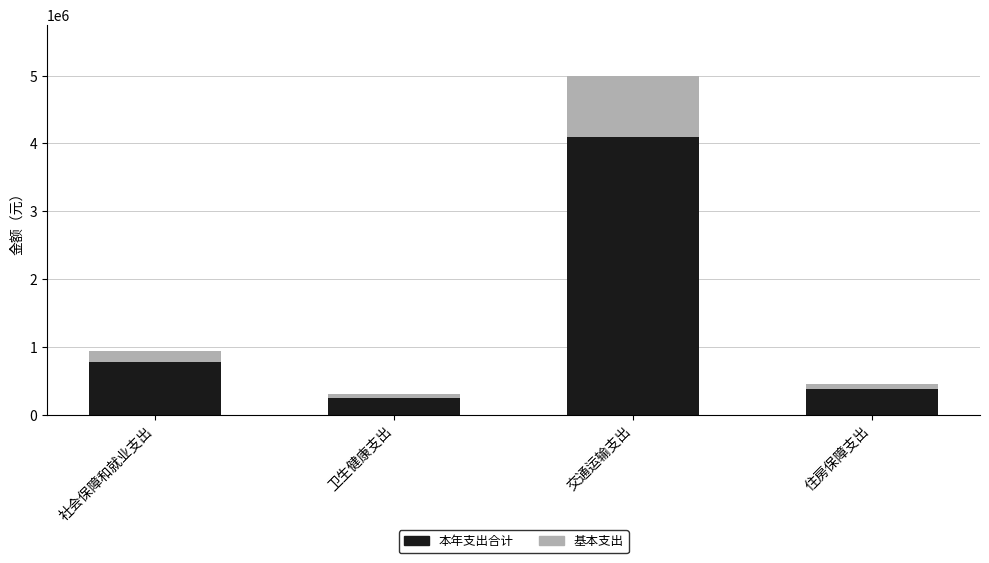

What is the total value across all series at 社会保障和就业支出?

942309.5